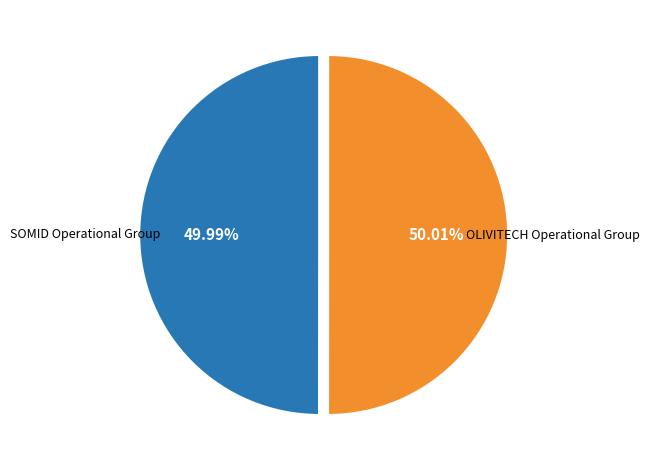

Does any single category account for the majority?

Yes